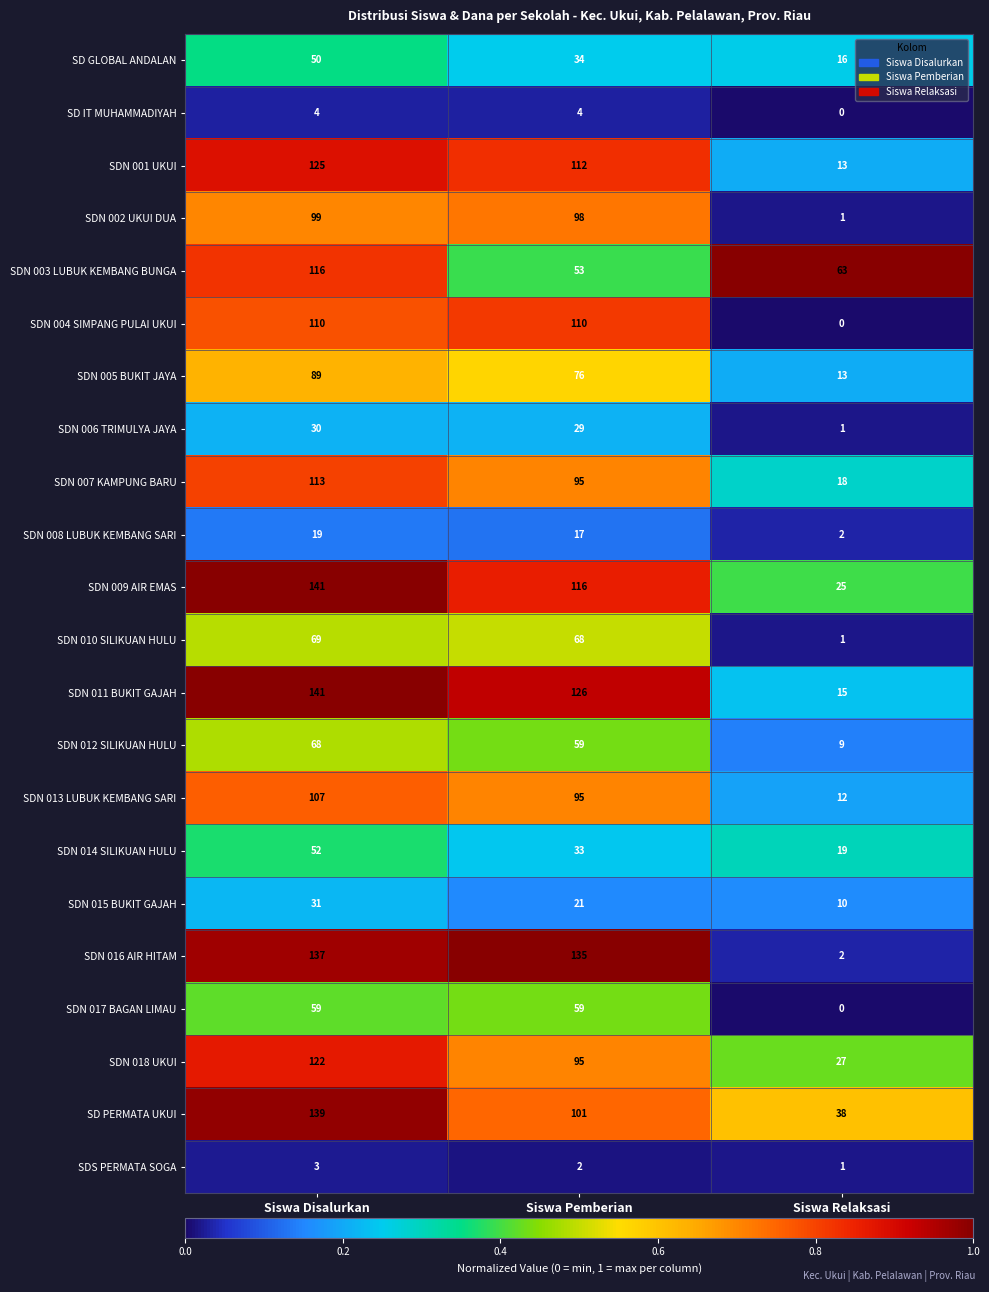

What value does the SDN 004 SIMPANG PULAI UKUI series have at Siswa Pemberian?

110